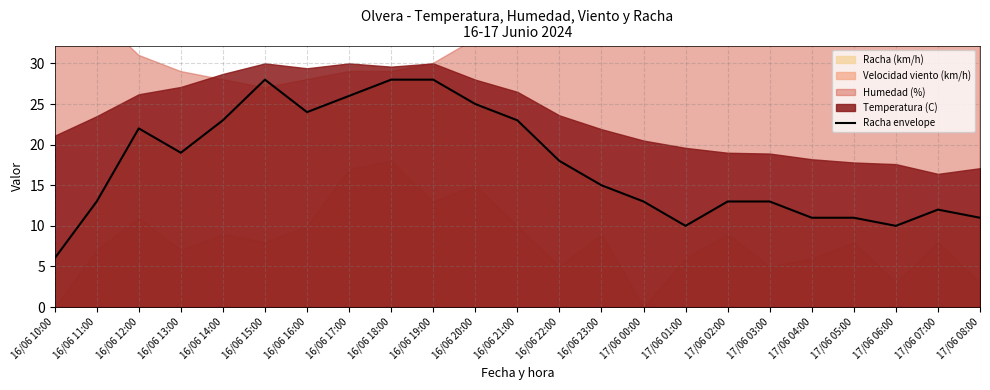

At which category does the chart reach its minimum across all series?

16/06 10:00